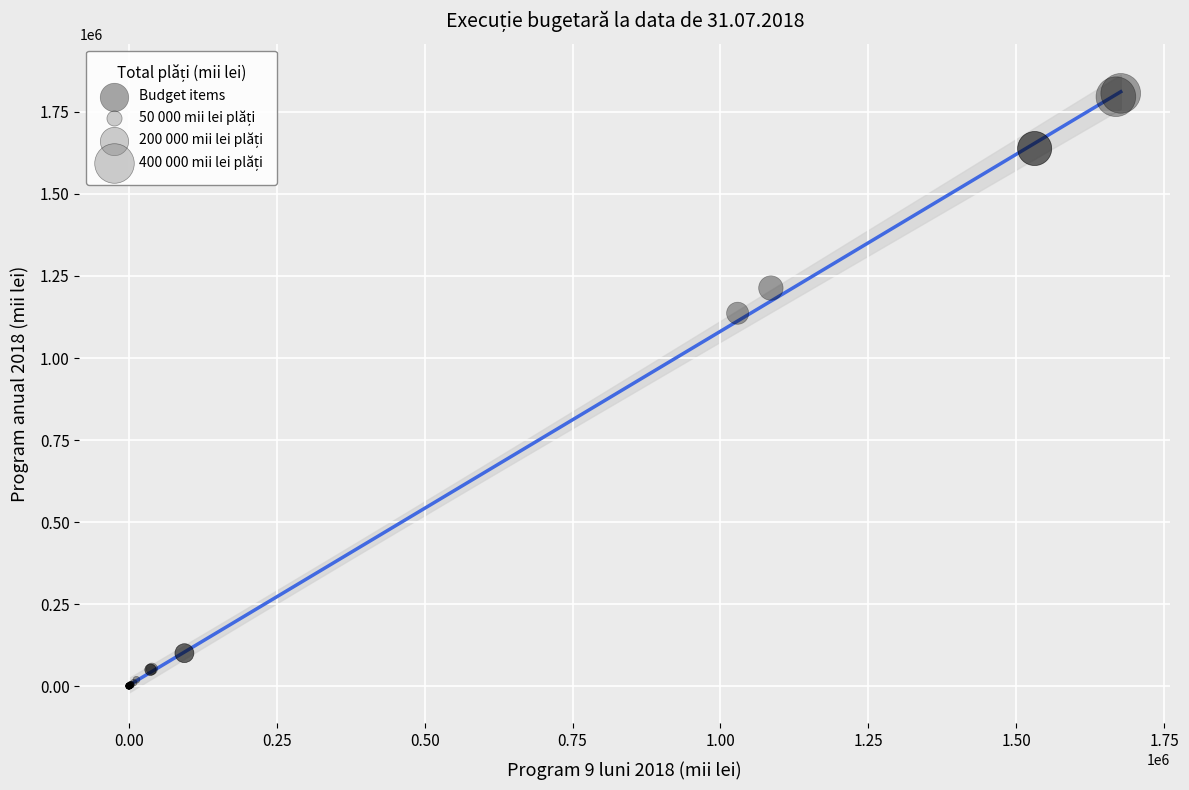

What Y value in the scatter plot is closest to 903356?

1136435